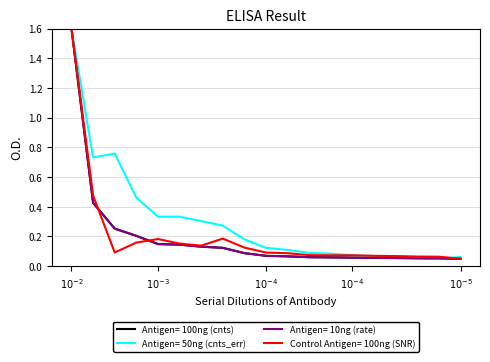

Which series has the largest total across all categories?

Antigen= 50ng (cnts_err)